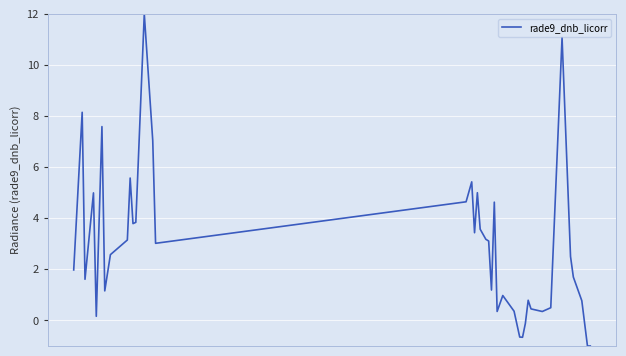

What is the smallest value displayed?

-1.0